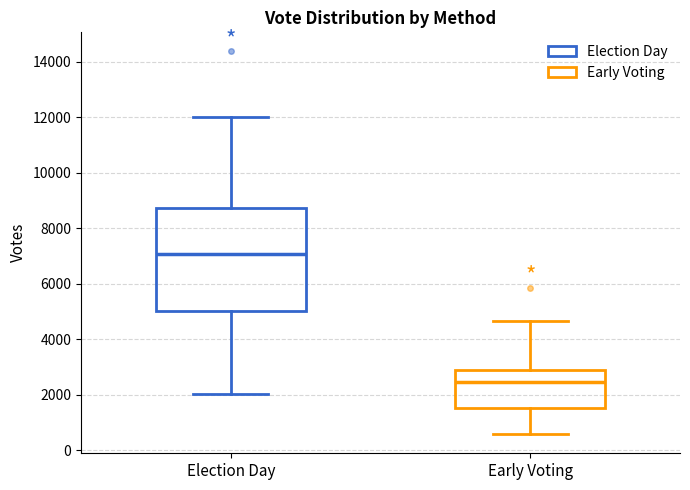

Where is the upper edge of the box for Election Day on the y-axis? The values are not printed on the chart, so give them approximately, as read against the axis.

8800